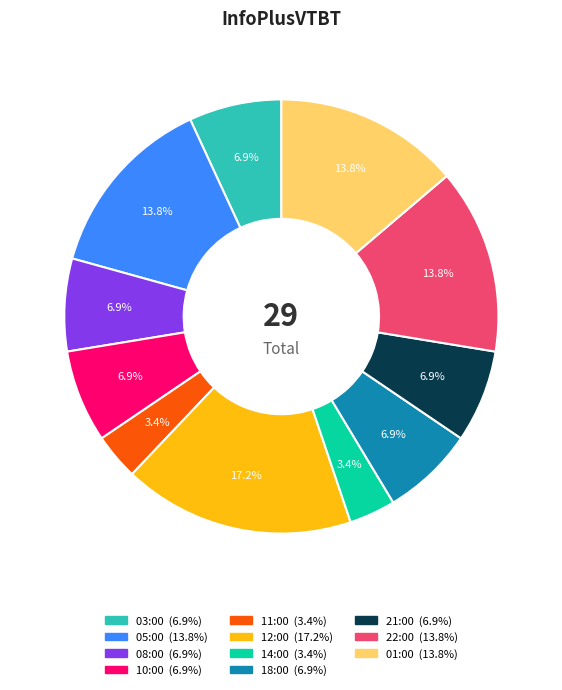

To the nearest percent, what is the difference between the largest and smallest slice percentages?

14%